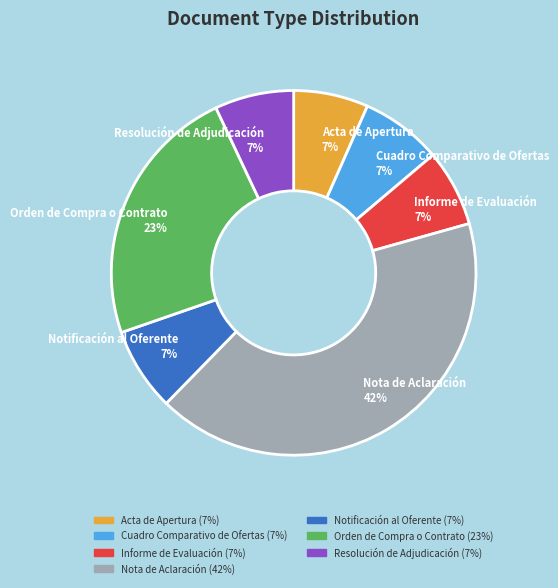

Combined, do Orden de Compra o Contrato and Informe de Evaluación account for over 50%?

No